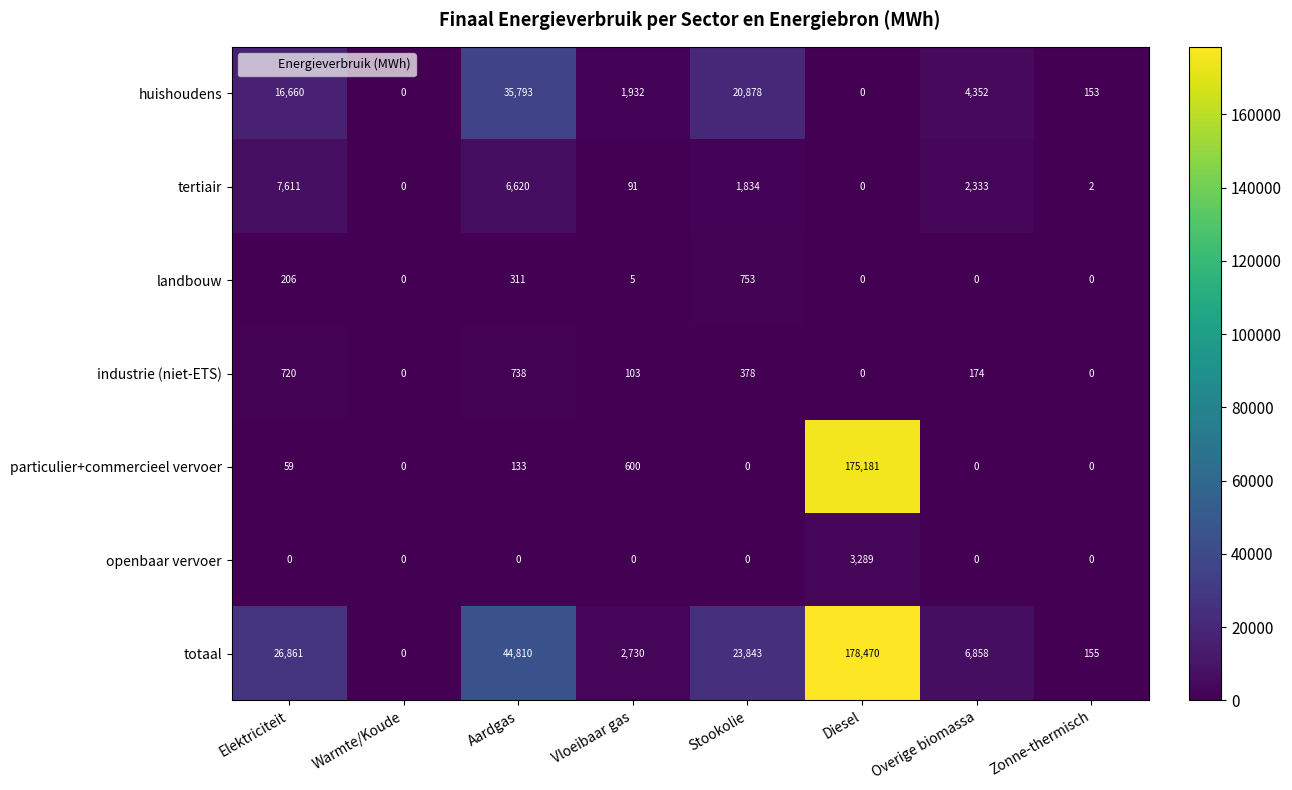

Is it true that totaal equals 12233 at Overige biomassa?

False